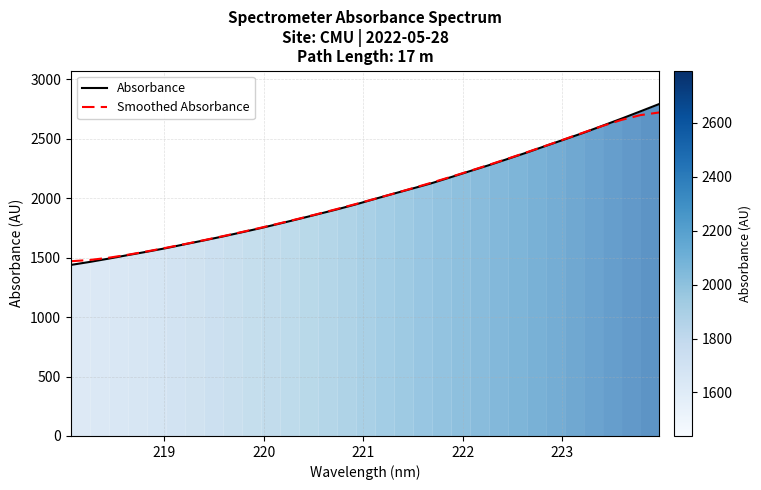

What is the maximum value for Smoothed Absorbance?

2721.5